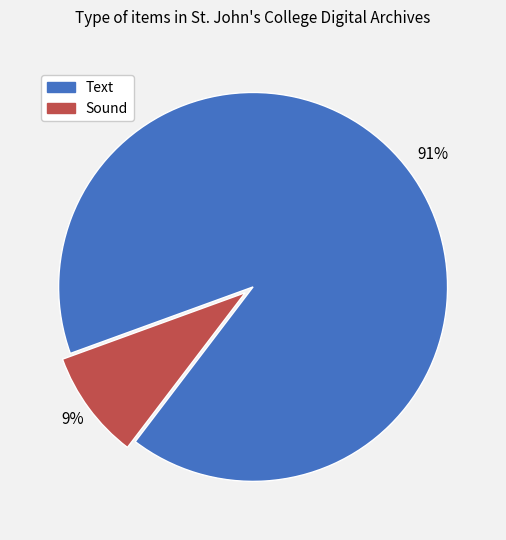

Is it true that Sound is 3% of the pie?

False